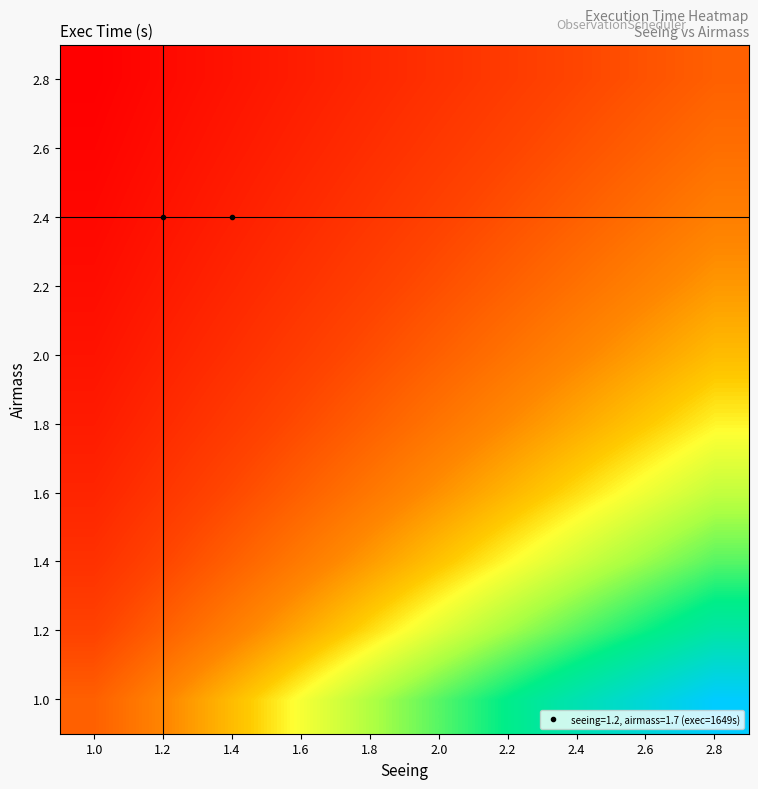

Reading left to right, extract all data points from this chart.

1.0: 1.0=1649.0	1.2=1978.8	1.4=2308.6	1.6=2638.4	1.8=2968.2	2.0=3298.0	2.2=3627.8	2.4=3957.6	2.6=4287.4	2.8=4617.2
1.2: 1.0=1374.2	1.2=1649.0	1.4=1923.8	1.6=2198.7	1.8=2473.5	2.0=2748.3	2.2=3023.2	2.4=3298.0	2.6=3572.8	2.8=3847.7
1.4: 1.0=1177.9	1.2=1413.4	1.4=1649.0	1.6=1884.6	1.8=2120.1	2.0=2355.7	2.2=2591.3	2.4=2826.9	2.6=3062.4	2.8=3298.0
1.6: 1.0=1030.6	1.2=1236.7	1.4=1442.9	1.6=1649.0	1.8=1855.1	2.0=2061.2	2.2=2267.4	2.4=2473.5	2.6=2679.6	2.8=2885.7
1.8: 1.0=916.1	1.2=1099.3	1.4=1282.6	1.6=1465.8	1.8=1649.0	2.0=1832.2	2.2=2015.4	2.4=2198.7	2.6=2381.9	2.8=2565.1
2.0: 1.0=824.5	1.2=989.4	1.4=1154.3	1.6=1319.2	1.8=1484.1	2.0=1649.0	2.2=1813.9	2.4=1978.8	2.6=2143.7	2.8=2308.6
2.2: 1.0=749.5	1.2=899.5	1.4=1049.4	1.6=1199.3	1.8=1349.2	2.0=1499.1	2.2=1649.0	2.4=1798.9	2.6=1948.8	2.8=2098.7
2.4: 1.0=687.1	1.2=824.5	1.4=961.9	1.6=1099.3	1.8=1236.8	2.0=1374.2	2.2=1511.6	2.4=1649.0	2.6=1786.4	2.8=1923.8
2.6: 1.0=634.2	1.2=761.1	1.4=887.9	1.6=1014.8	1.8=1141.6	2.0=1268.5	2.2=1395.3	2.4=1522.2	2.6=1649.0	2.8=1775.8
2.8: 1.0=588.9	1.2=706.7	1.4=824.5	1.6=942.3	1.8=1060.1	2.0=1177.9	2.2=1295.6	2.4=1413.4	2.6=1531.2	2.8=1649.0